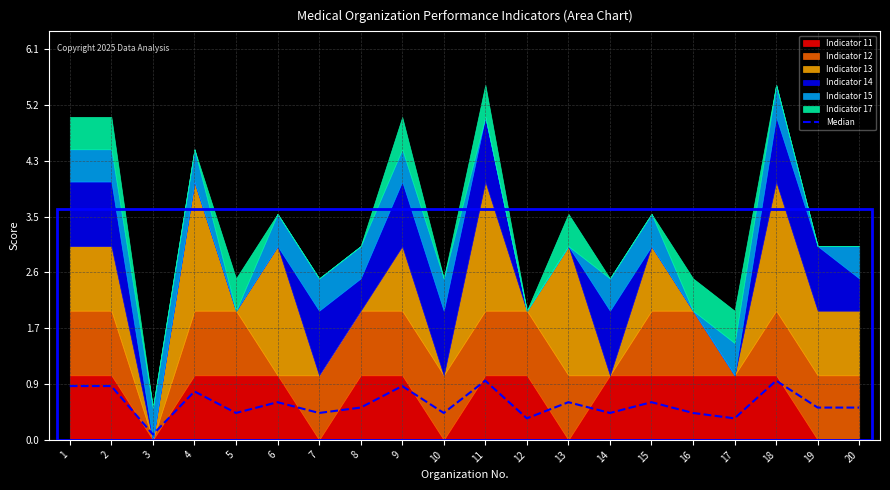

Which label corresponds to the smallest value in the chart?

3